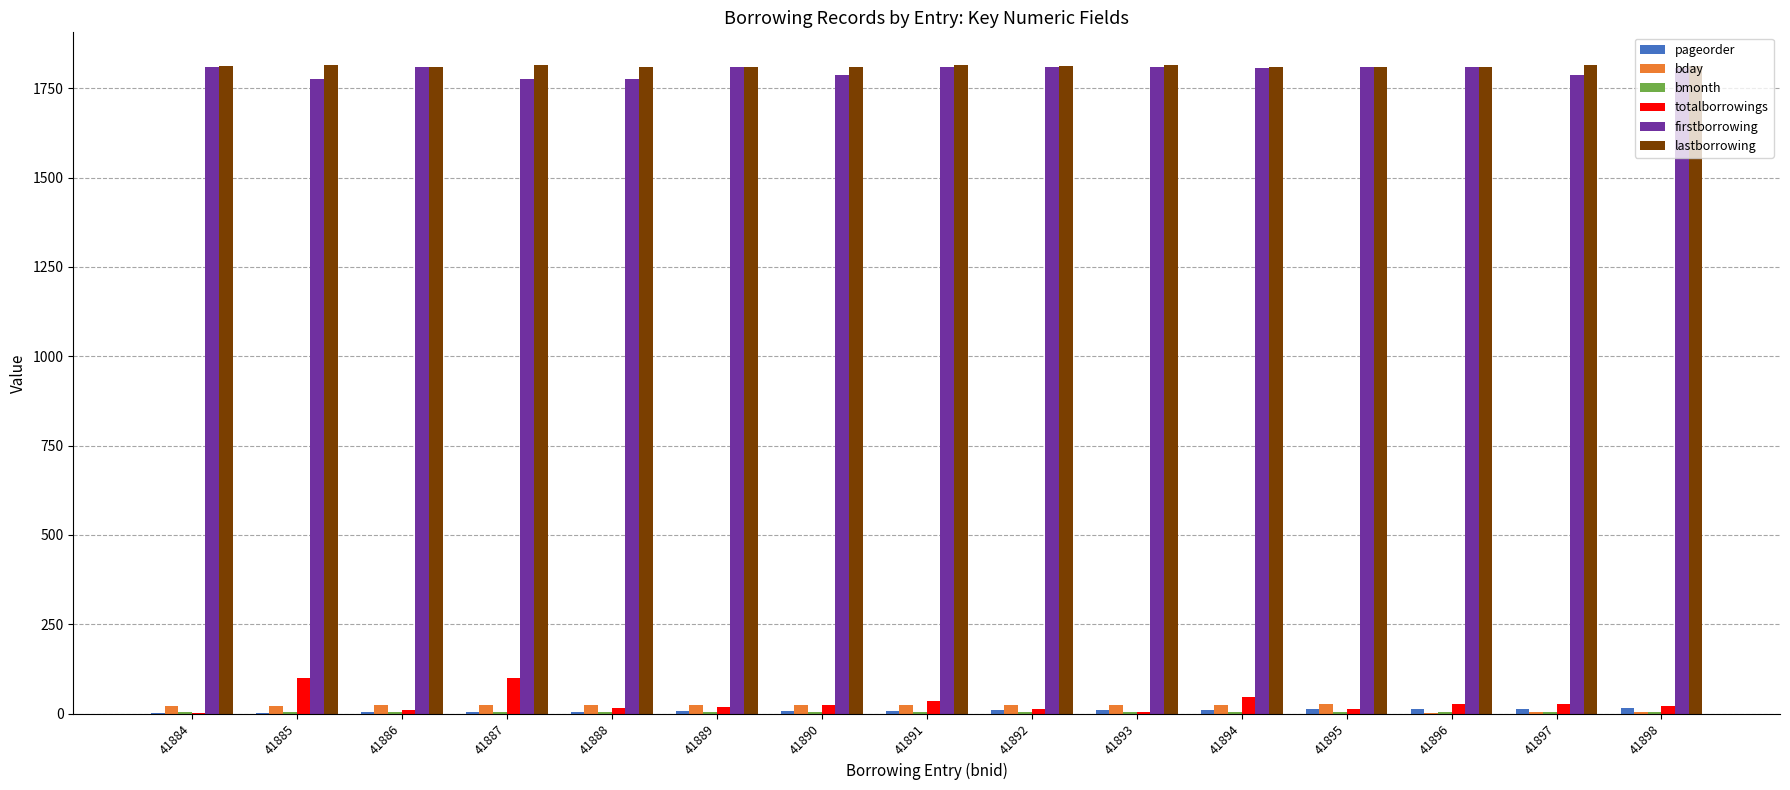

What is the sum of all totalborrowings values?

455